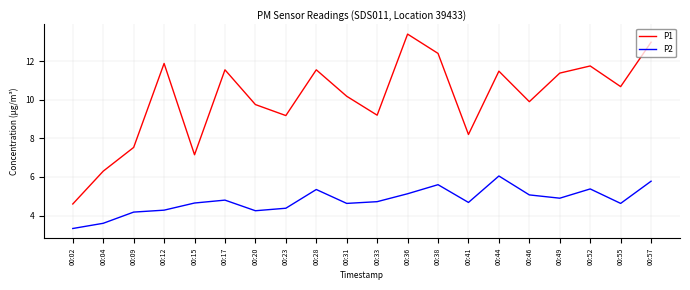

At which label does P1 reach its minimum?

00:02